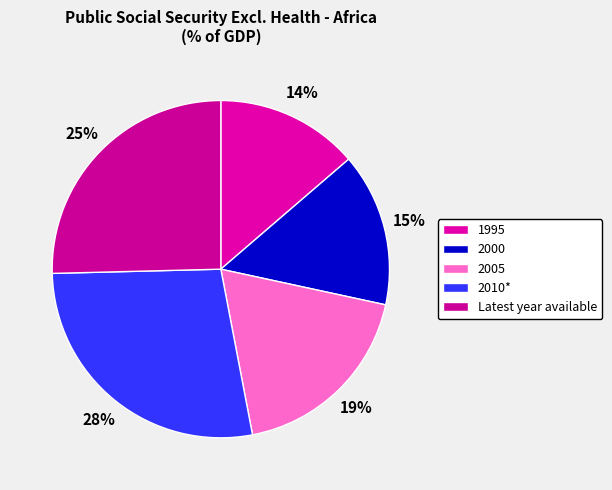

Which has a higher value, 2005 or 2000?

2005